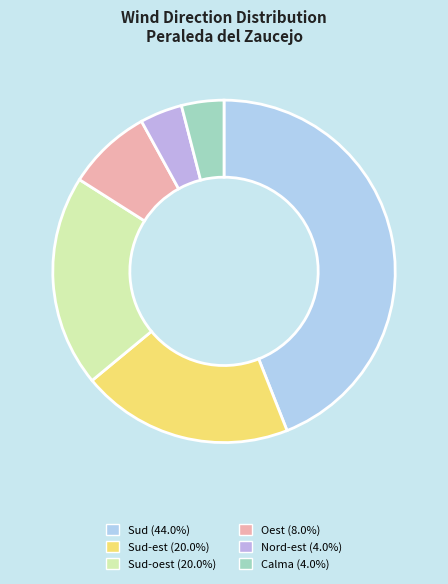

Count the number of slices in the pie.

6